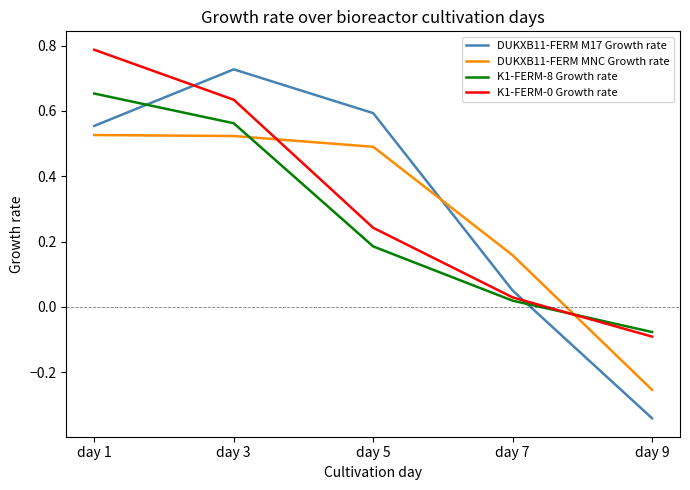

How many distinct data groups are displayed?

4